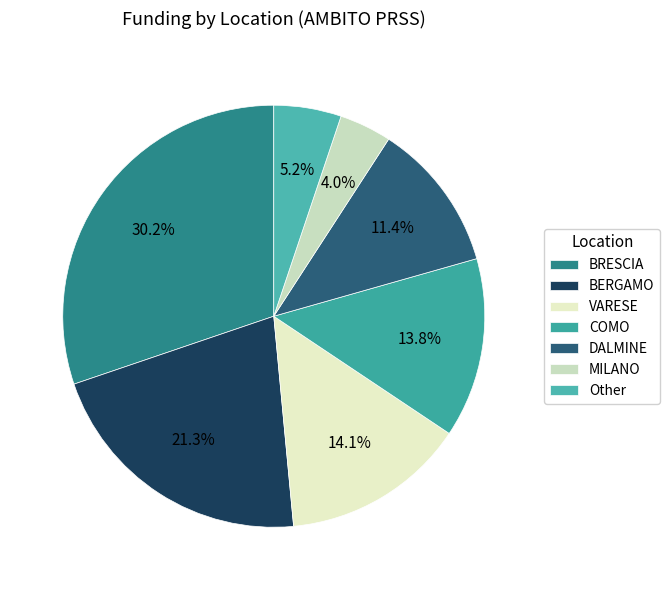

Which slice is the smallest?

MILANO